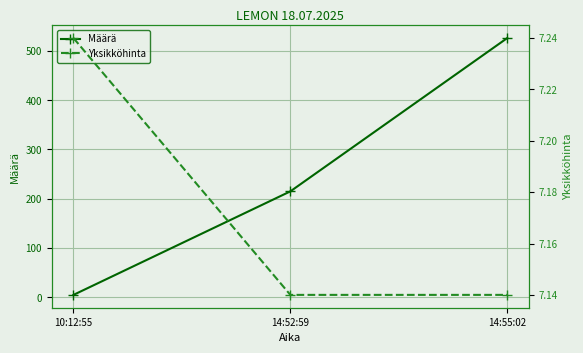

Reading left to right, what are all the values shown in this chart?

Määrä: 10:12:55=5.0	14:52:59=215.0	14:55:02=526.0
Yksikköhinta: 10:12:55=7.2	14:52:59=7.1	14:55:02=7.1